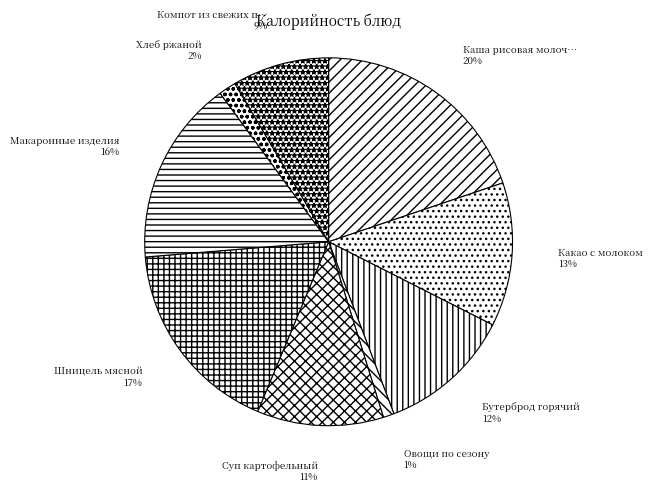

To the nearest percent, what is the average slice percentage?

11%